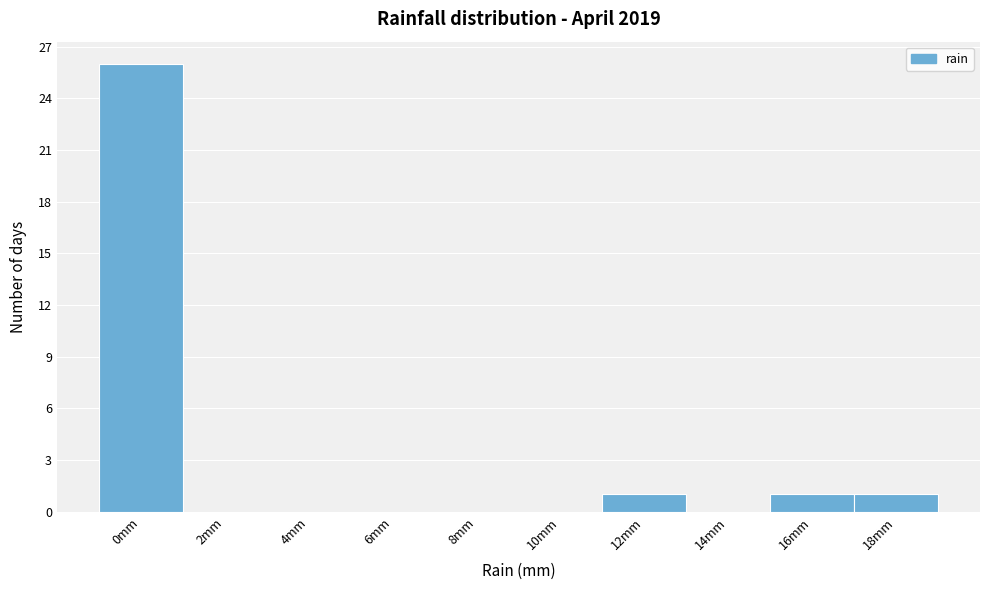

Reading left to right, what are all the values shown in this chart?

0mm=26	2mm=0	4mm=0	6mm=0	8mm=0	10mm=0	12mm=1	14mm=0	16mm=1	18mm=1